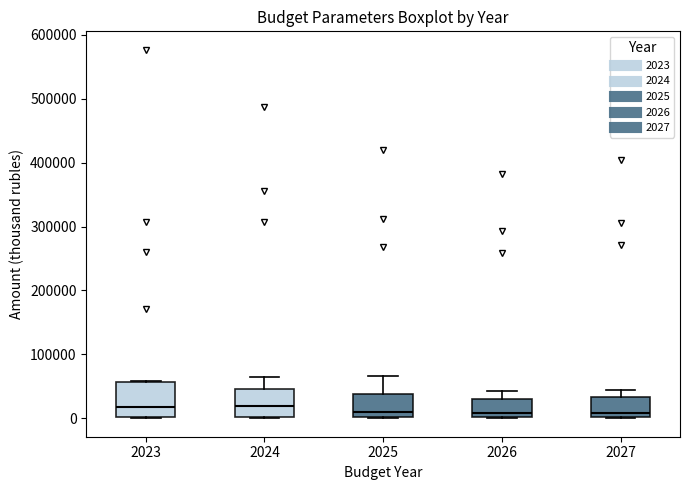

Which box is the tallest, from its lower edge to its upper edge?

2023